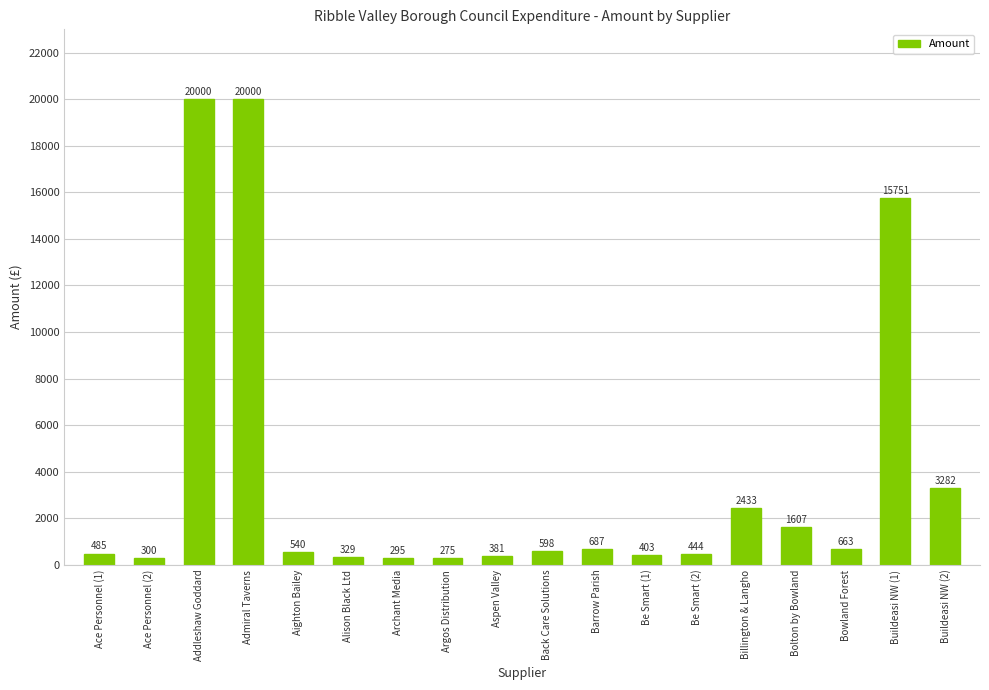

What position from the left is Bolton by Bowland?

15